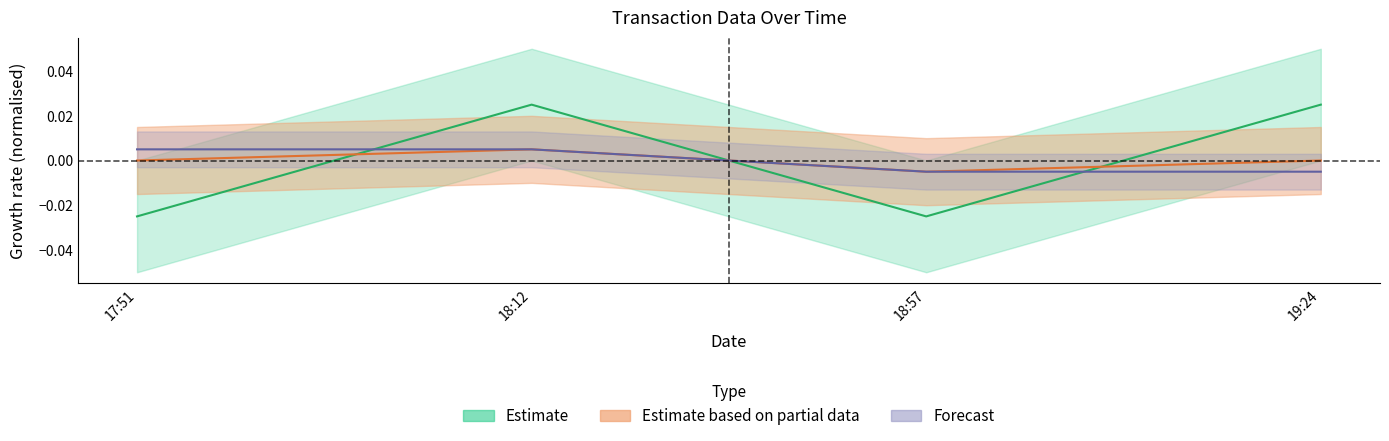

What position from the left is 17:51?

1